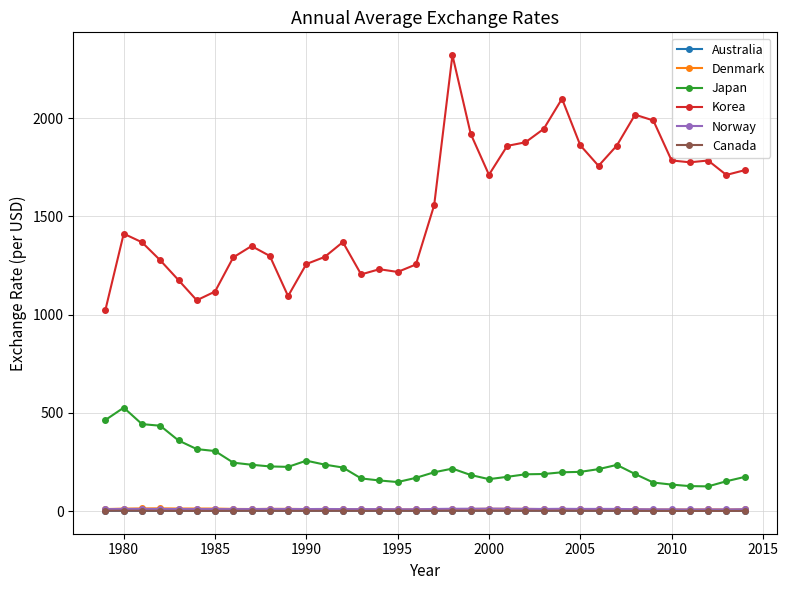

Which series has the widest spread of values?

Korea